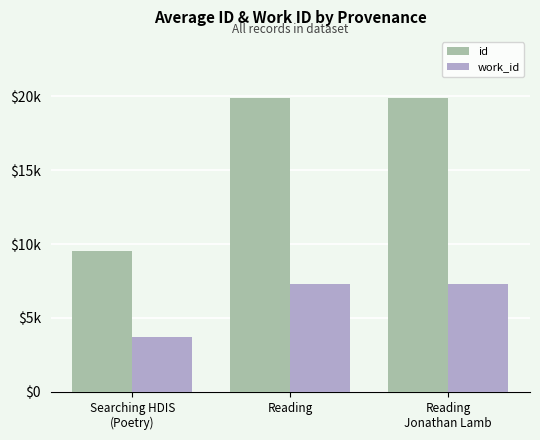

What are all the series names shown in the legend?

id, work_id